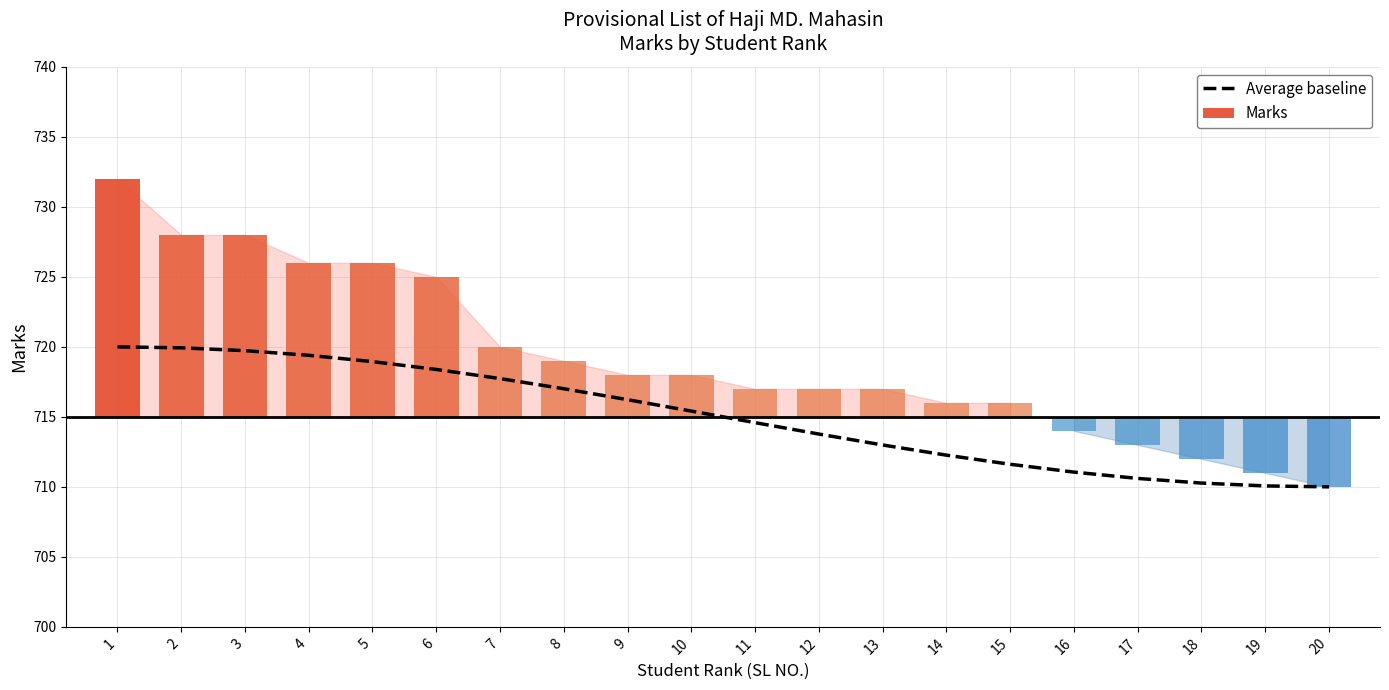

List the labels in order of value, largest first.

1, 2, 3, 4, 5, 6, 7, 8, 9, 10, 11, 12, 13, 14, 15, 16, 17, 18, 19, 20